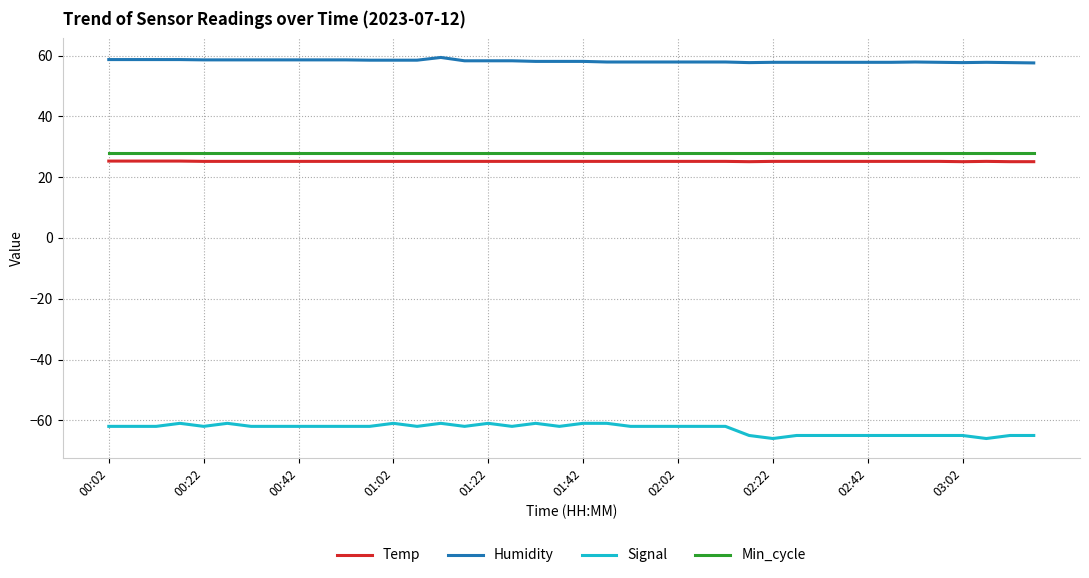

What is the average value of the Temp series?

25.2